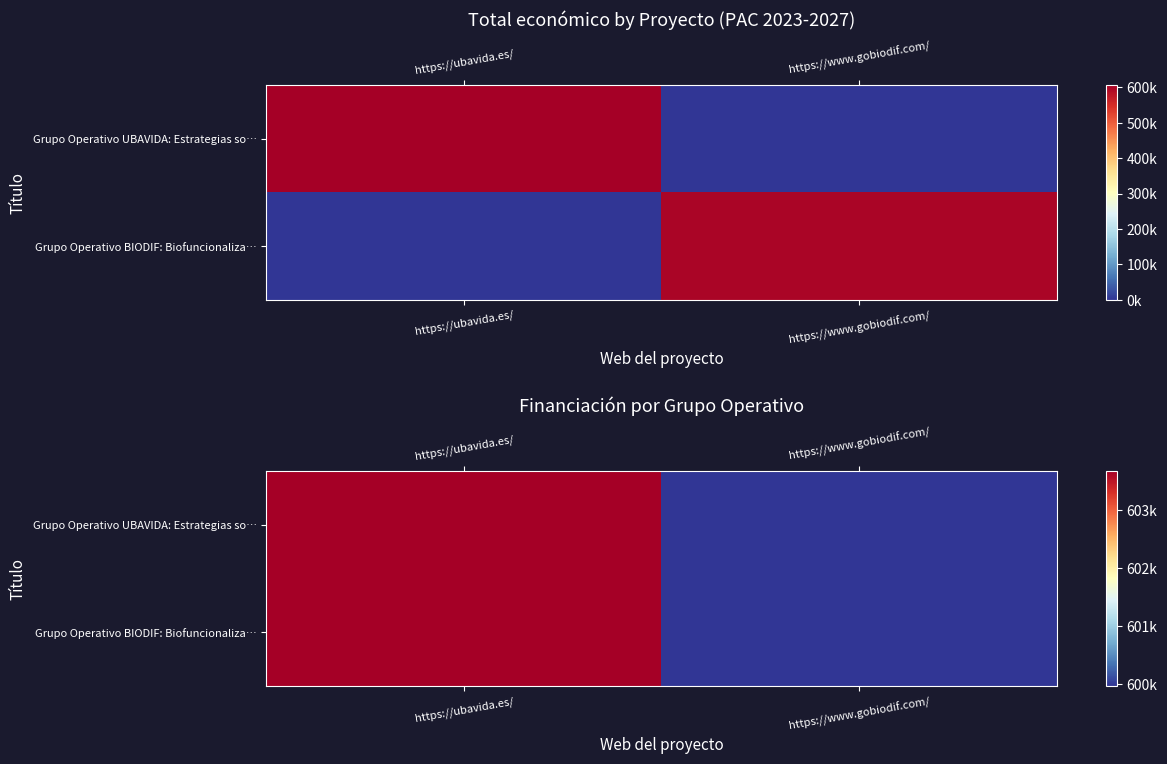

What value does the Grupo Operativo BIODIF: Biofuncionaliza… series have at https://www.gobiodif.com/, to the nearest 10?

599930